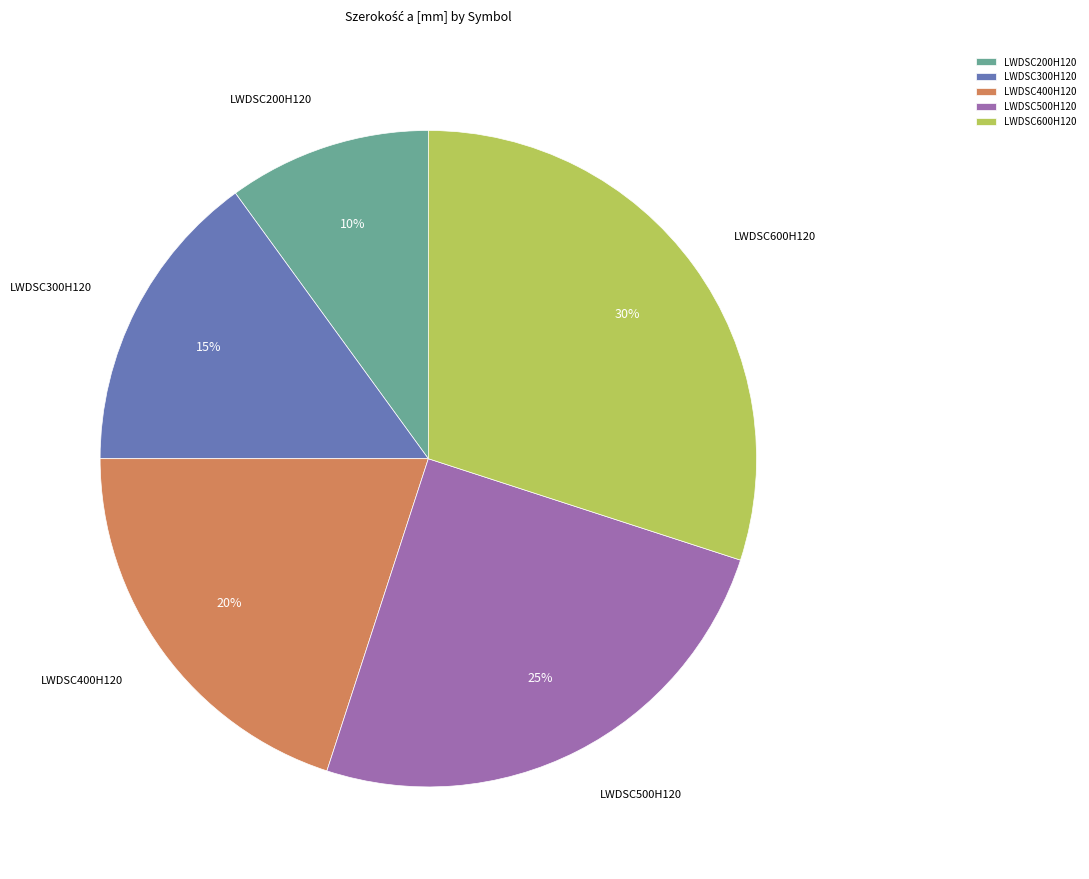

To the nearest percent, what is the difference between the largest and smallest slice percentages?

20%